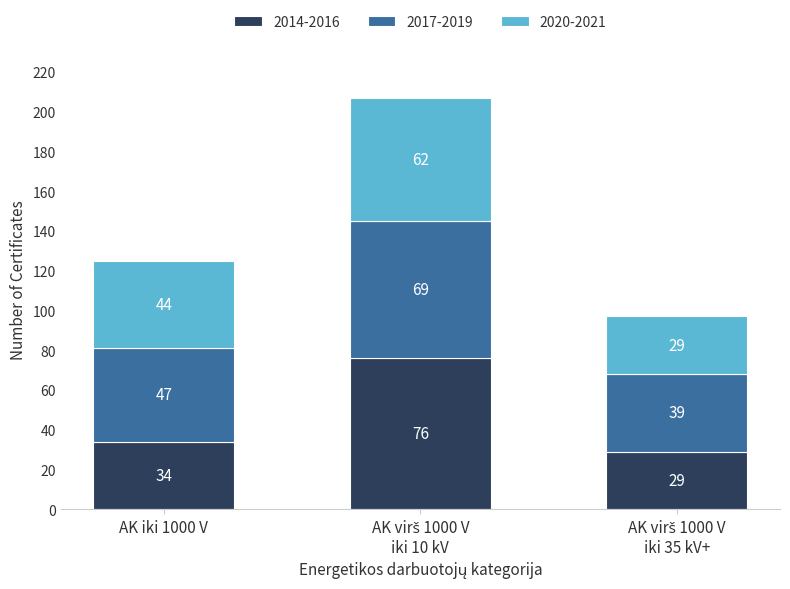

Where is 2014-2016 nearest to the value 52?

AK iki 1000 V